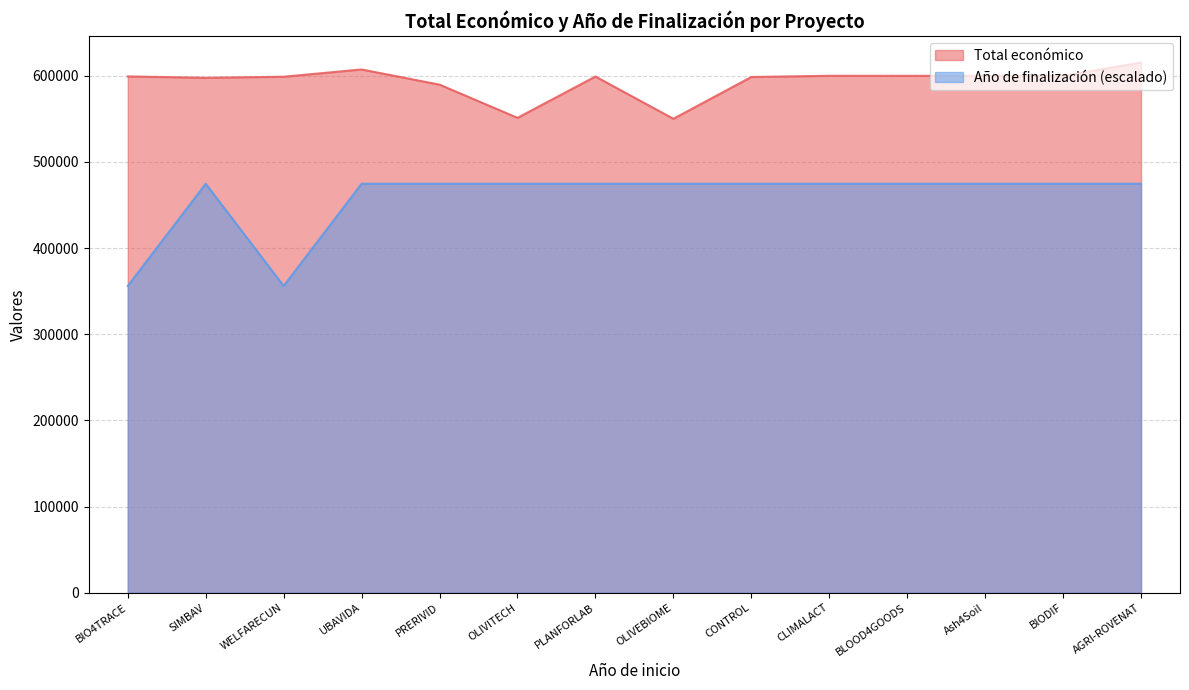

How many lines are shown in the chart?

2